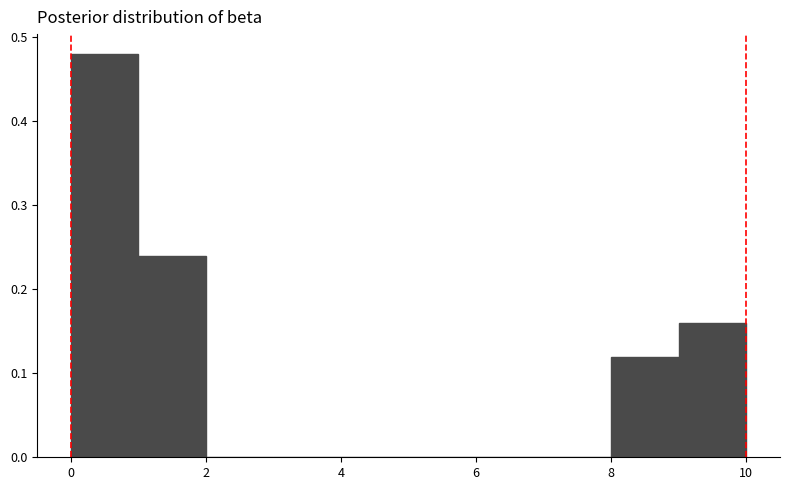

Reading left to right, transcribe this chart: for each bar, give the range it covers on the x-axis and its height. The values are not printed on the chart, so give them approximately, as read against the axis.

0 to 1: 0.48
1 to 2: 0.24
2 to 3: 0
3 to 4: 0
4 to 5: 0
5 to 6: 0
6 to 7: 0
7 to 8: 0
8 to 9: 0.12
9 to 10: 0.16